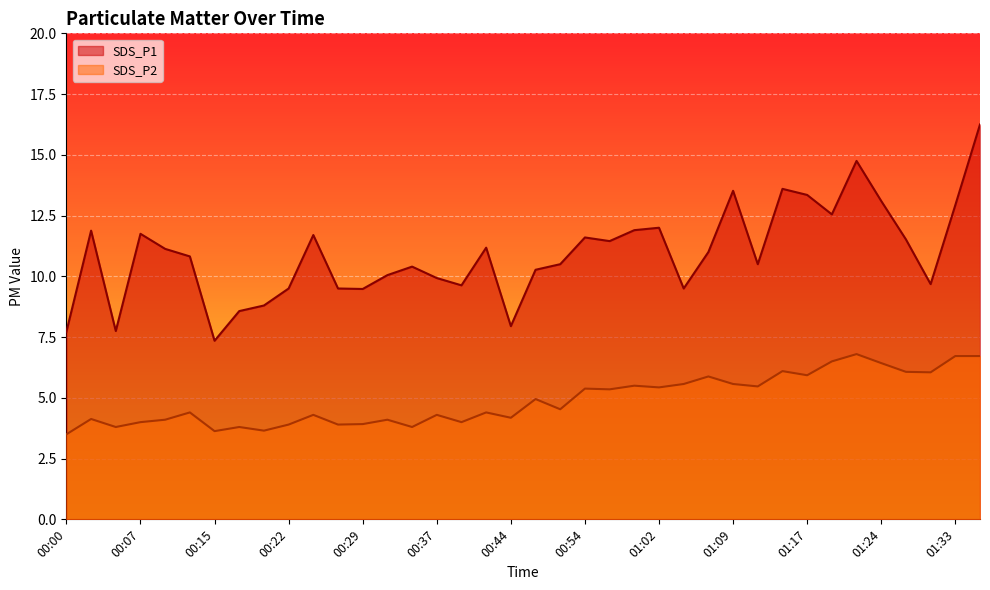

Rank the series at 00:05 from highest to lowest value.

SDS_P1, SDS_P2